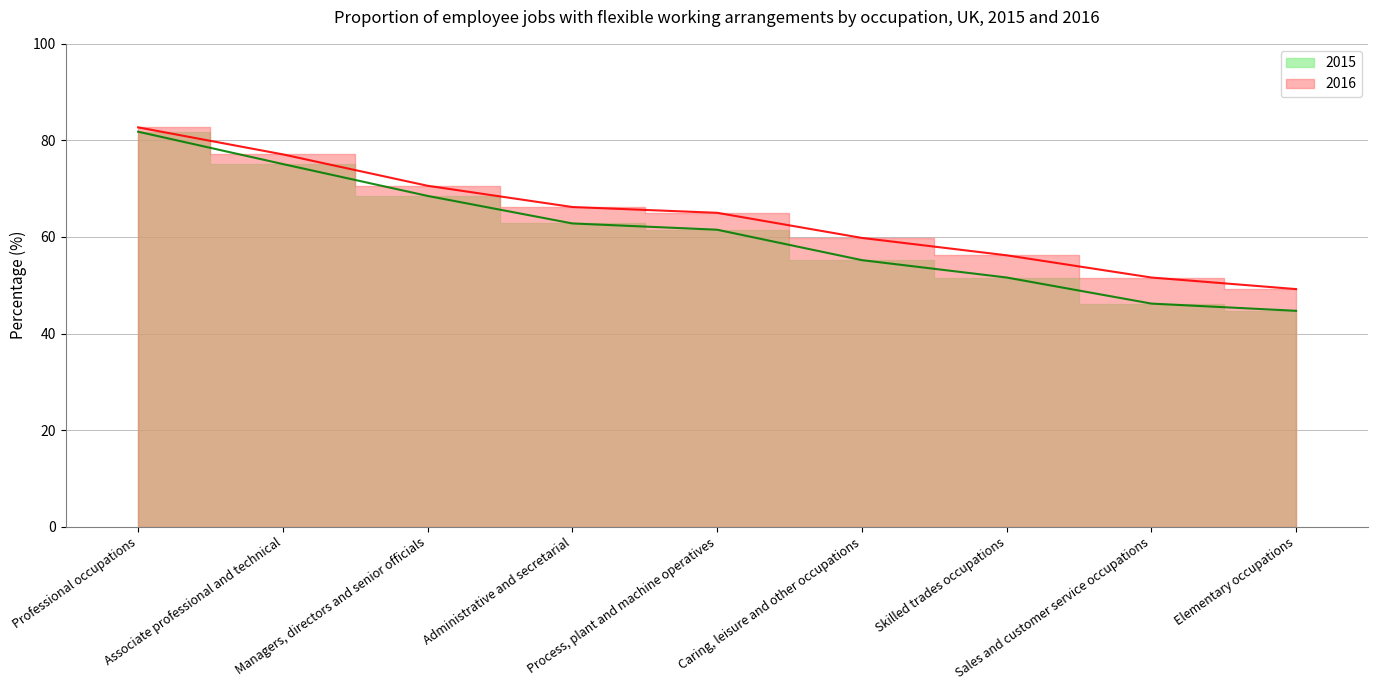

Read the 2015 value at Skilled trades occupations.

51.6